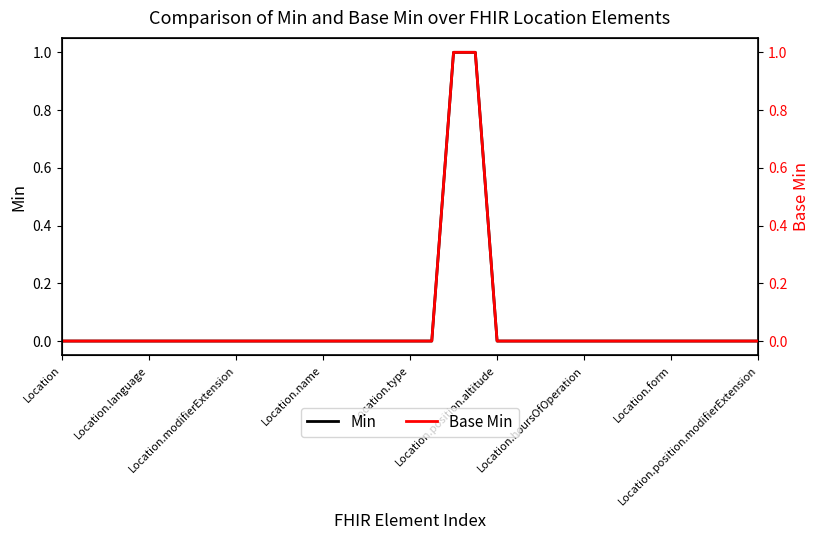

How many lines are shown in the chart?

2